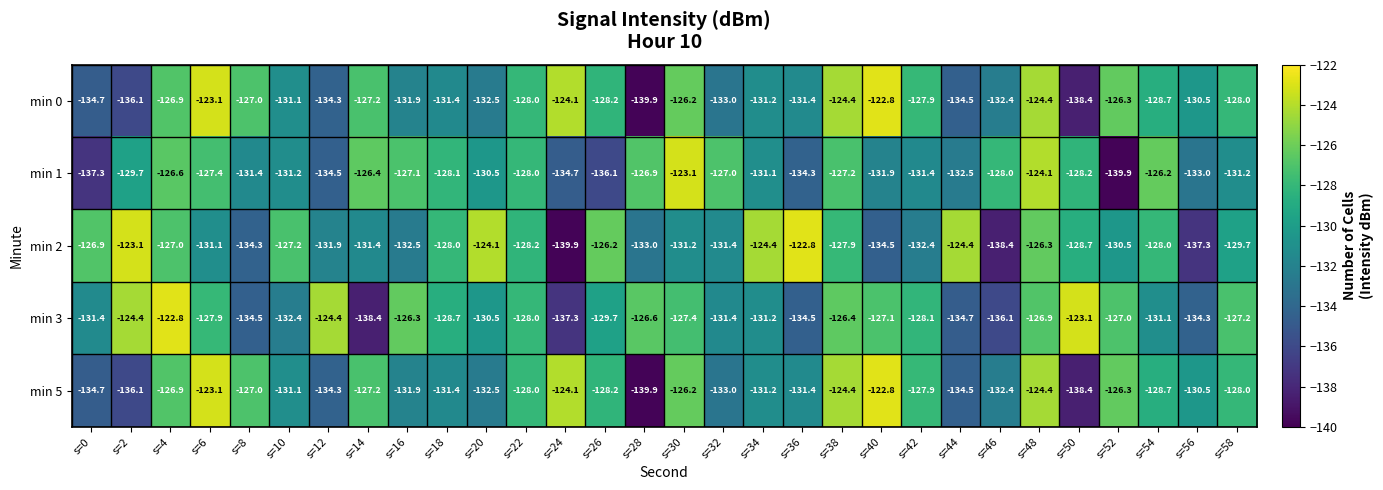

The value of min 0 at s=54 is -128.7. True or false?

True